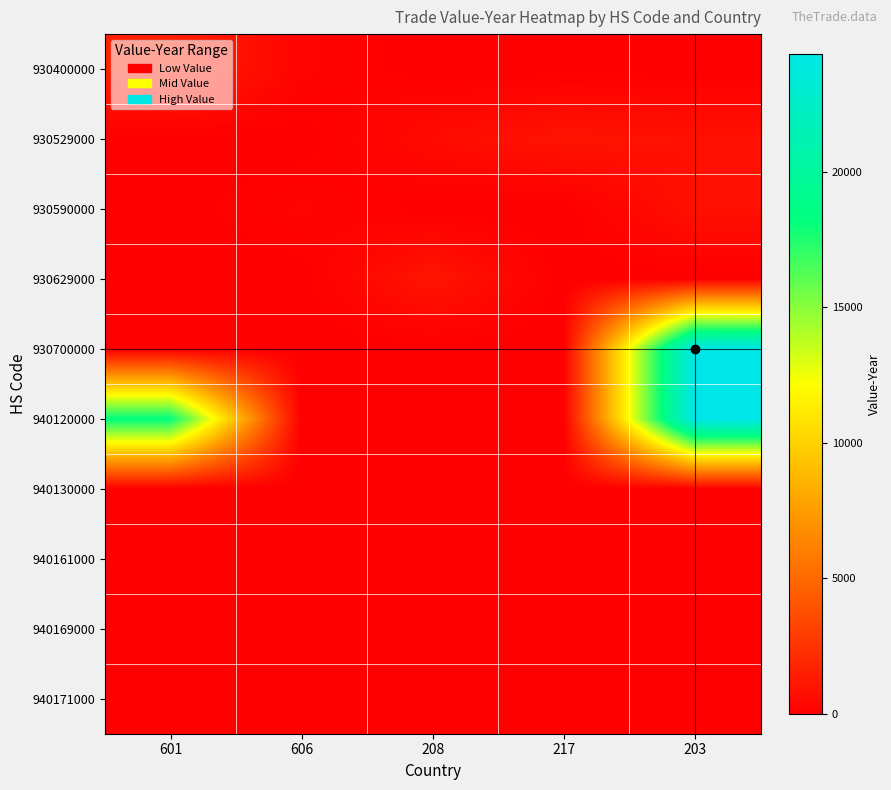

At 217, list the series in order from largest to smallest.

930529000, 930400000, 930590000, 930629000, 930700000, 940120000, 940130000, 940161000, 940169000, 940171000